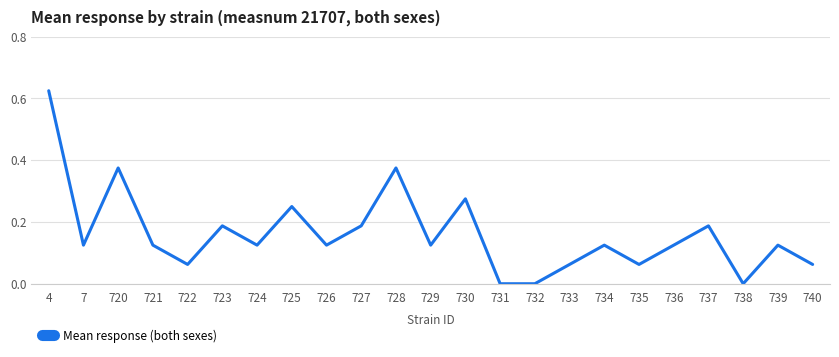

Between 738 and 729, which is larger?

729